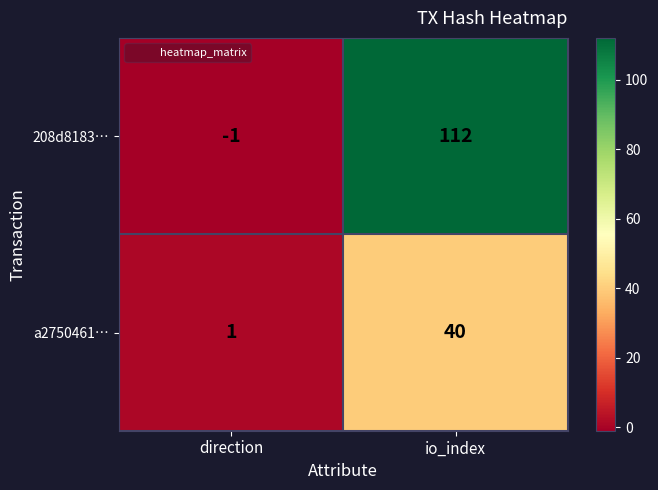

What is the sum of the a2750461… values at direction and io_index?

41